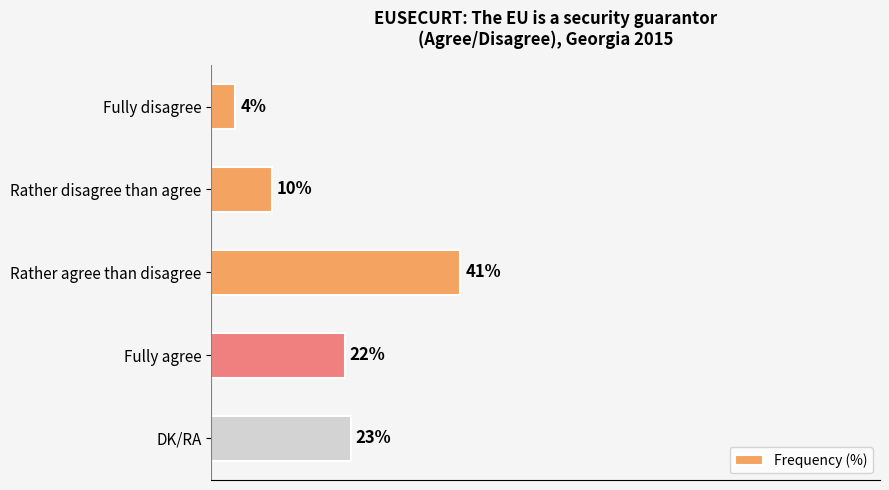

At which label is the value closest to 22?

Fully agree